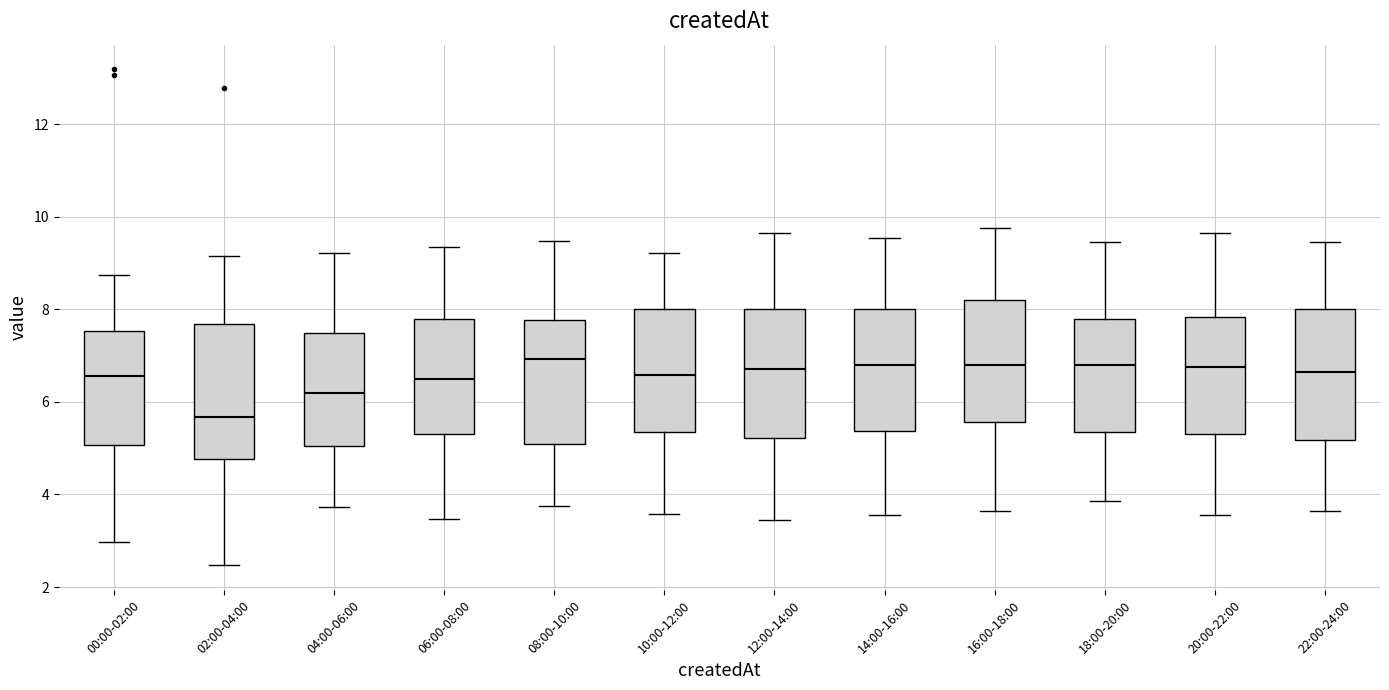

Reading left to right, transcribe this box plot: for each box, give where its median line is, the range the box spans, and where its two whiskers end, as read against the y-axis. The values are not printed on the chart, so give them approximately, as read against the axis.

00:00-02:00: median 6.6, box 5.0 to 7.6, whiskers 3.0 to 8.8
02:00-04:00: median 5.6, box 4.8 to 7.6, whiskers 2.4 to 9.2
04:00-06:00: median 6.2, box 5.0 to 7.4, whiskers 3.8 to 9.2
06:00-08:00: median 6.6, box 5.4 to 7.8, whiskers 3.4 to 9.4
08:00-10:00: median 7.0, box 5.0 to 7.8, whiskers 3.8 to 9.4
10:00-12:00: median 6.6, box 5.4 to 8.0, whiskers 3.6 to 9.2
12:00-14:00: median 6.8, box 5.2 to 8.0, whiskers 3.4 to 9.6
14:00-16:00: median 6.8, box 5.4 to 8.0, whiskers 3.6 to 9.6
16:00-18:00: median 6.8, box 5.6 to 8.2, whiskers 3.6 to 9.8
18:00-20:00: median 6.8, box 5.4 to 7.8, whiskers 3.8 to 9.4
20:00-22:00: median 6.8, box 5.4 to 7.8, whiskers 3.6 to 9.6
22:00-24:00: median 6.6, box 5.2 to 8.0, whiskers 3.6 to 9.4